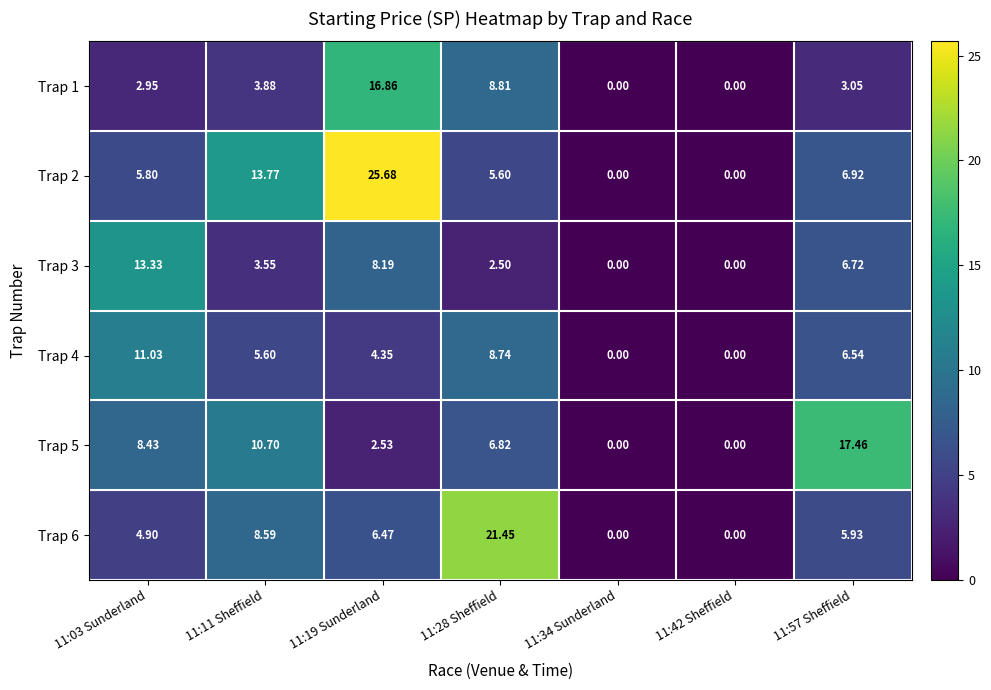

Count the number of categories in the chart.

7